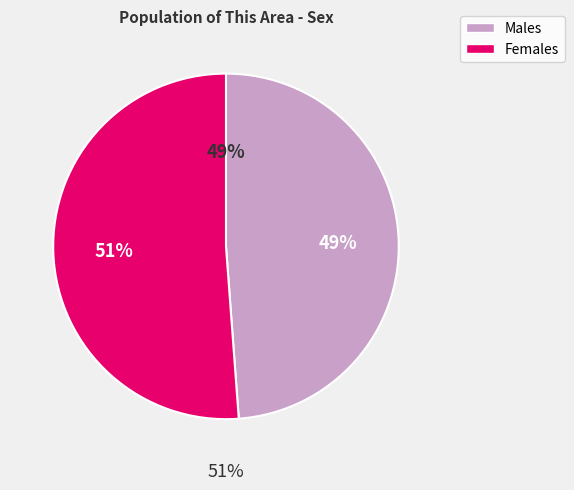

To the nearest percent, what percentage of the pie is Male?

49%